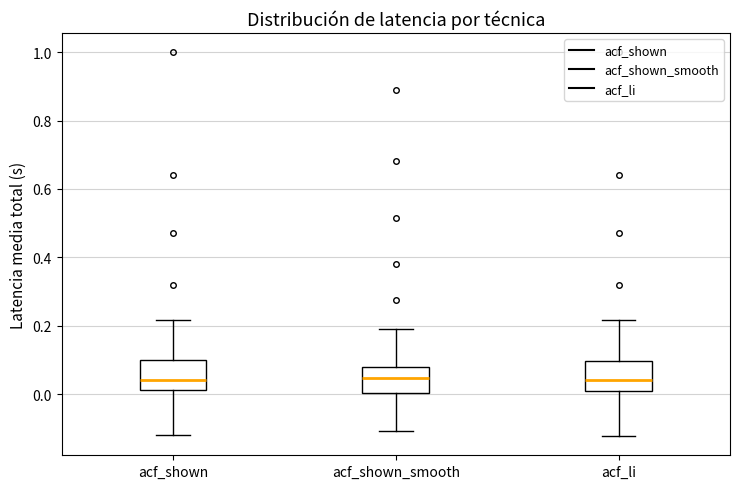

Where does the lower whisker of the box for acf_li end on the y-axis? The values are not printed on the chart, so give them approximately, as read against the axis.

-0.12